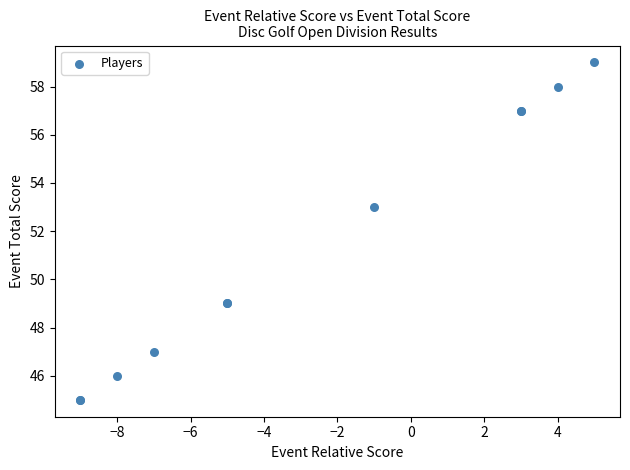

What Y value in the scatter plot is closest to 52?

53